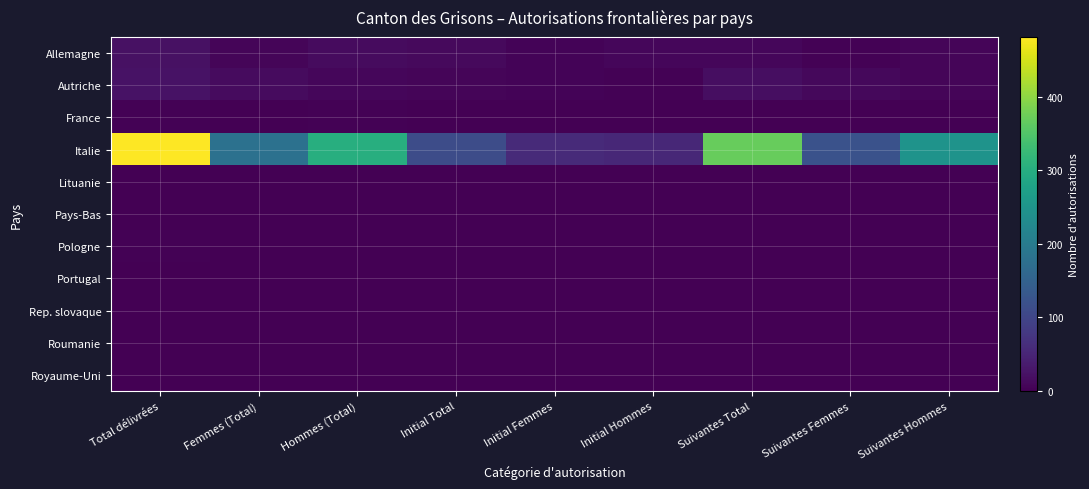

Which label corresponds to the largest value in the chart?

Total délivrées